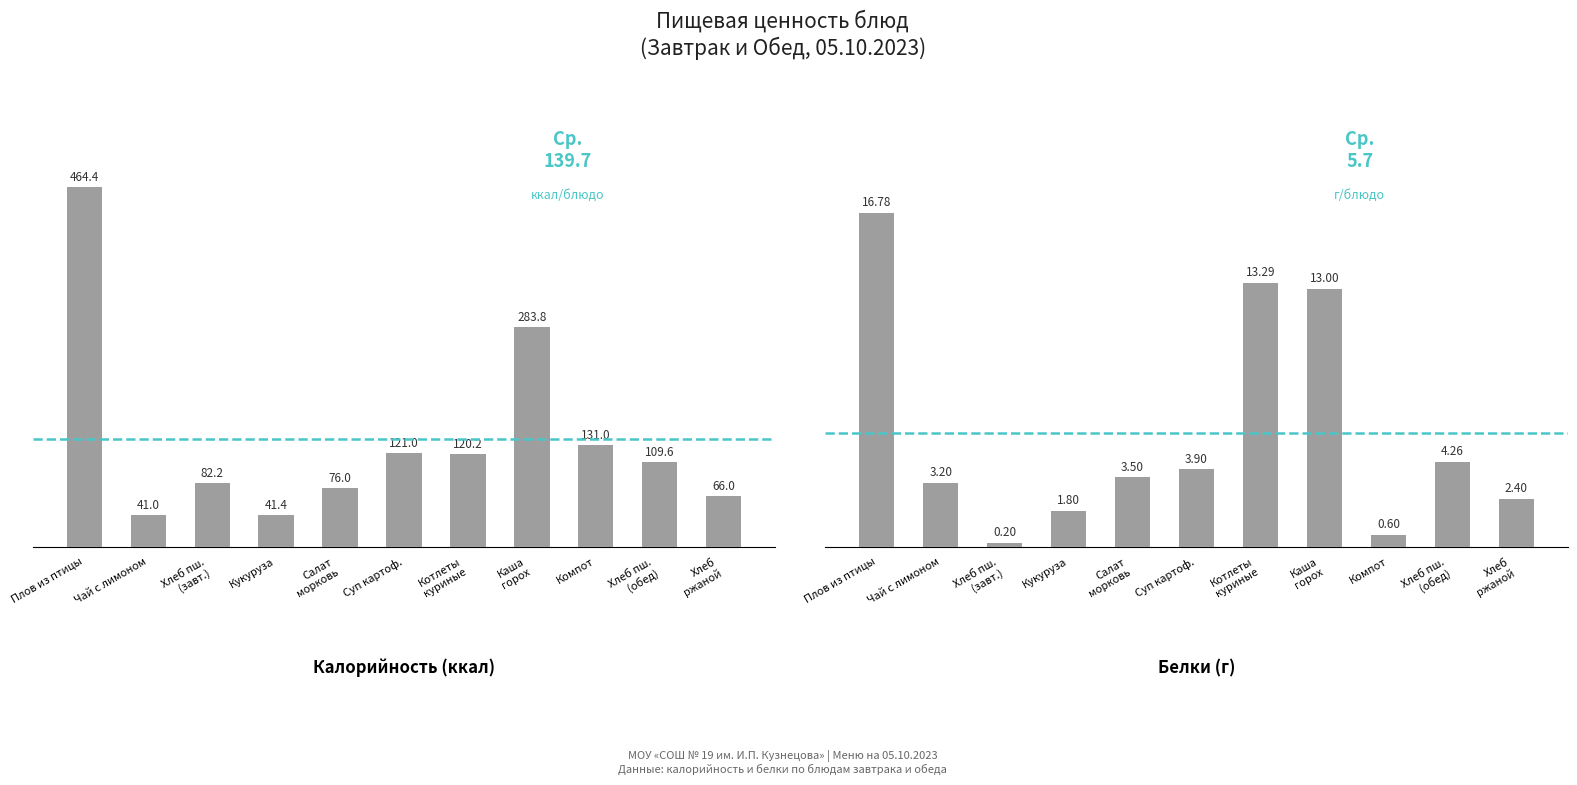

How many values in the Белки series exceed 3?

7